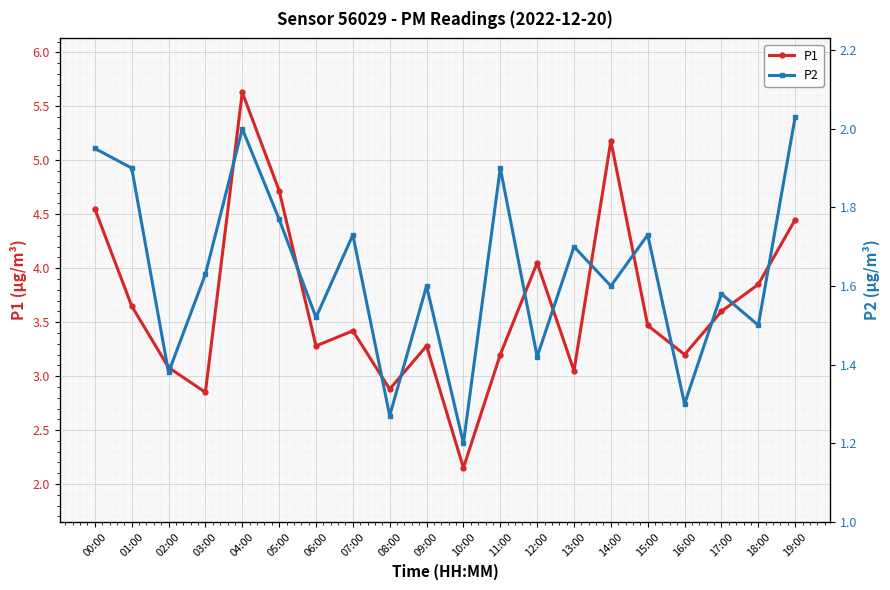

What is the difference between the second highest and second lowest values in the P2 series?

0.7